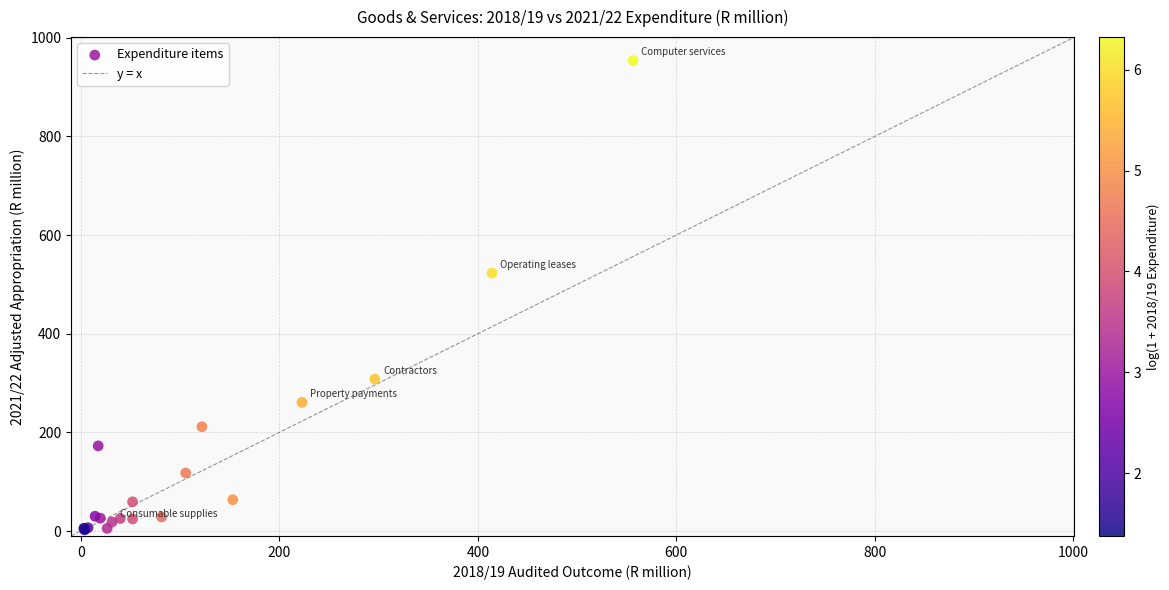

What Y value in the scatter plot is closest to 477?

522.8